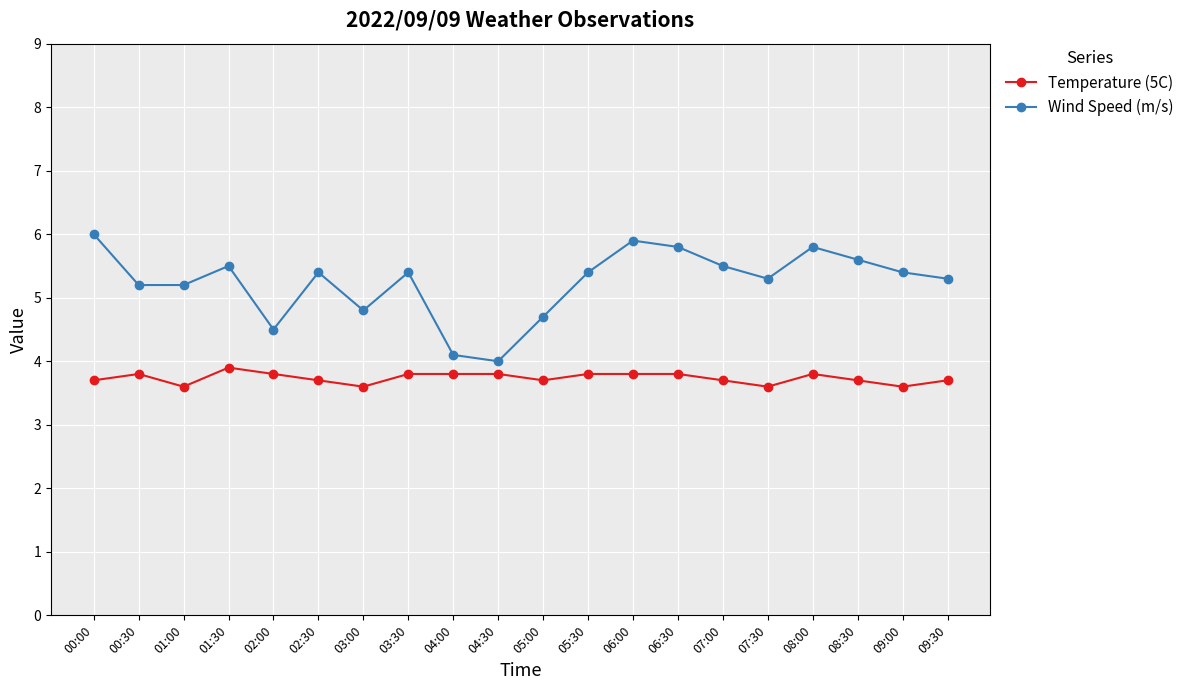

What is the lowest value of the Wind Speed (m/s) series?

4.0